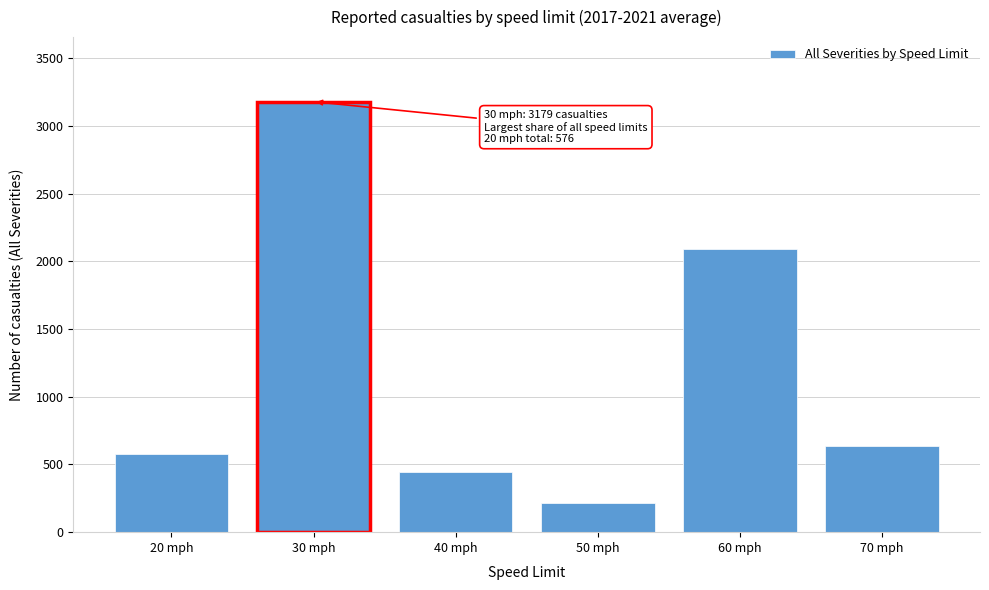

Reading left to right, what are all the values shown in this chart?

576	3179	444	215	2091	638